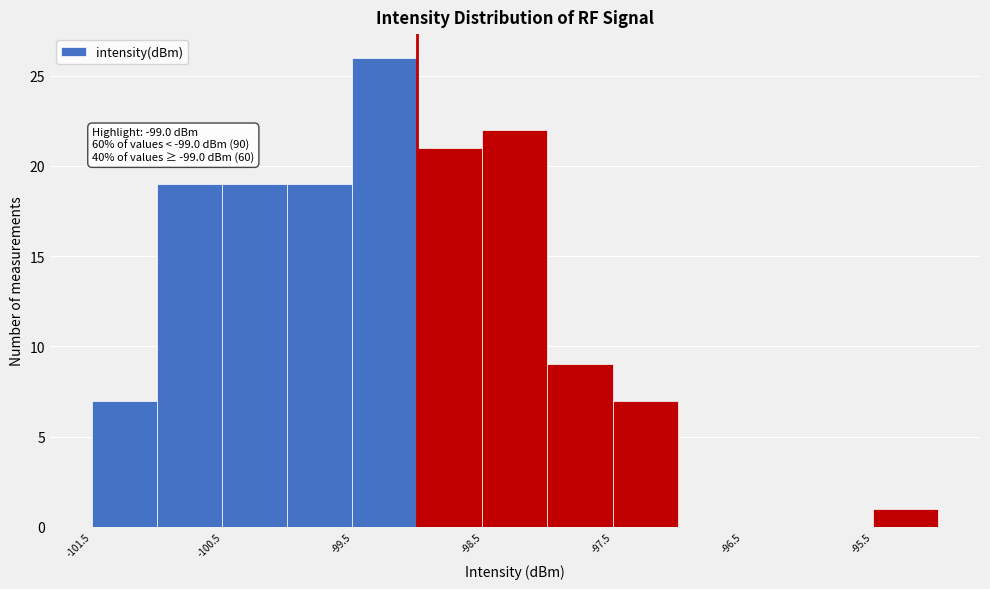

Which range on the x-axis has the tallest bar?

-99.5 to -99.0